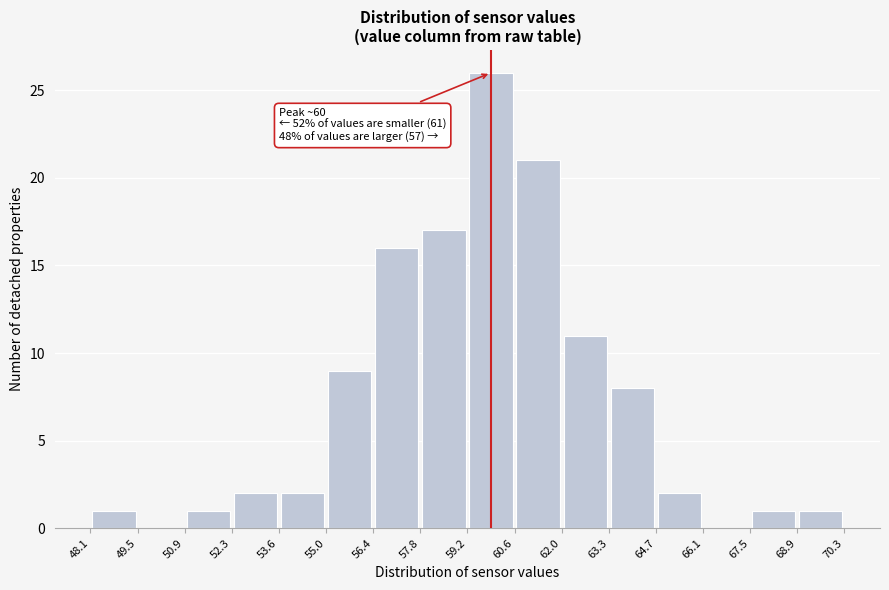

Which range on the x-axis has the tallest bar?

59.2 to 60.6